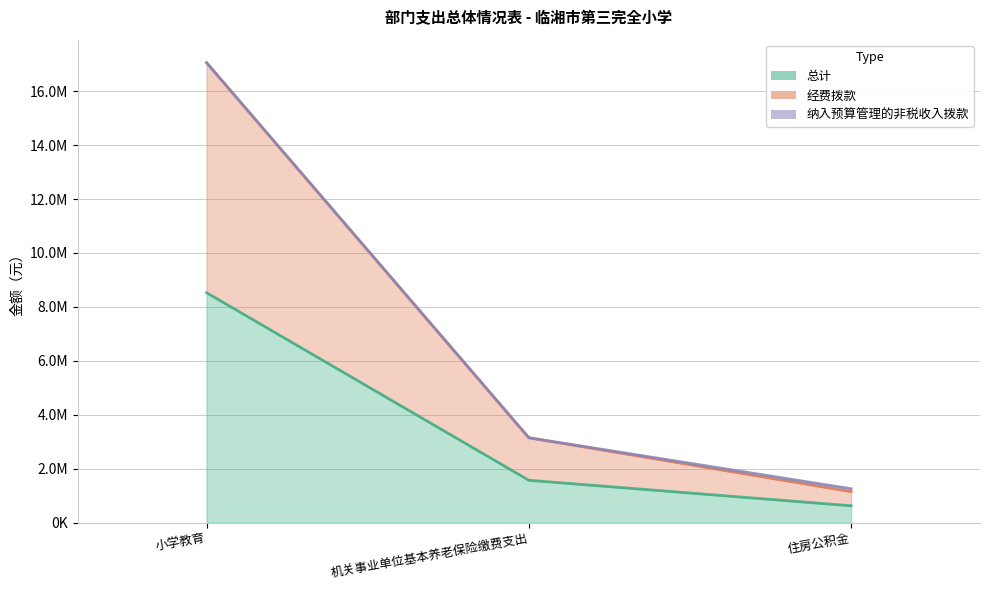

At how many categories does at least one series exceed 8508279?

1